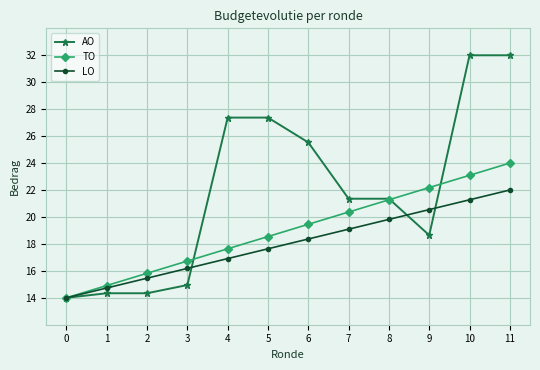

At which category is the sum across all series the highest?

11